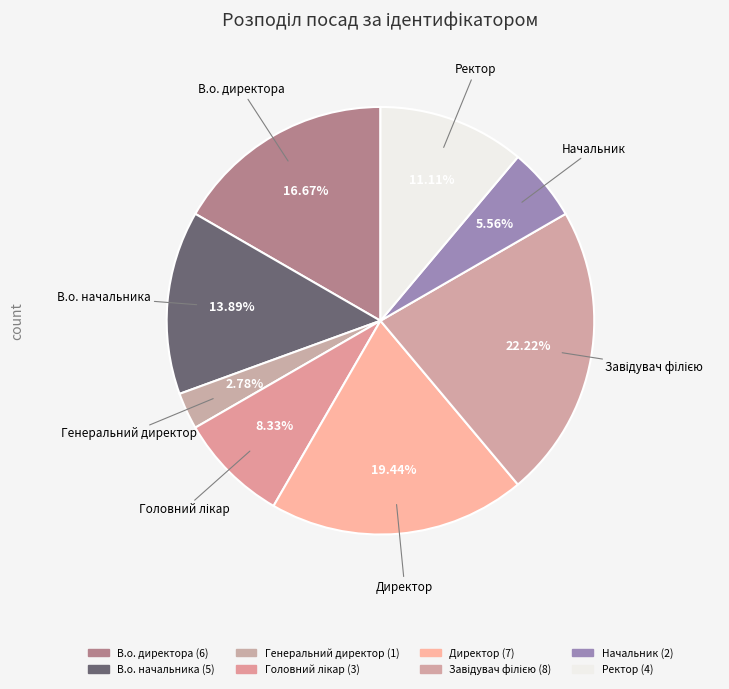

How many segments does this pie chart have?

8